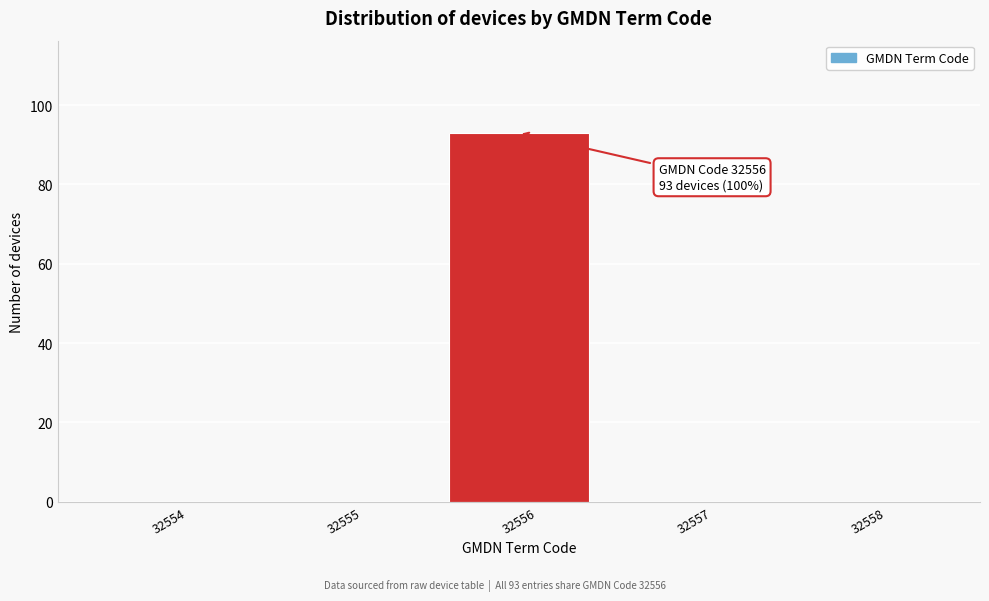

Over which range of the x-axis is the bar tallest?

32555.5 to 32556.5